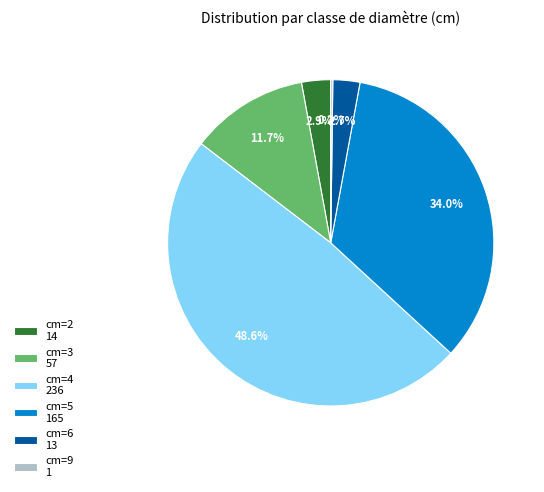

Combined, do cm=5 165 and cm=6 13 account for over 50%?

No